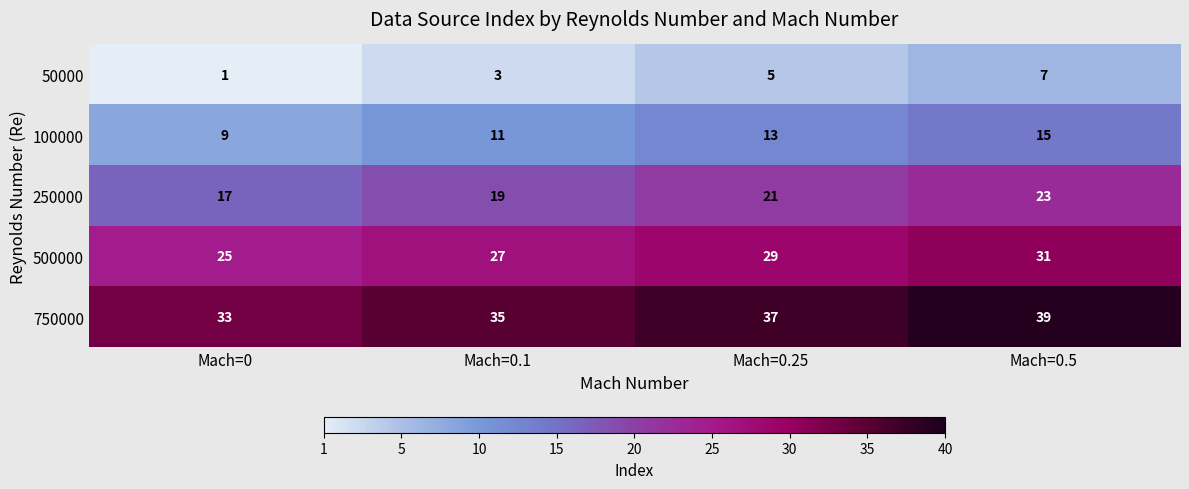

At which category is the sum across all series the highest?

Mach=0.5